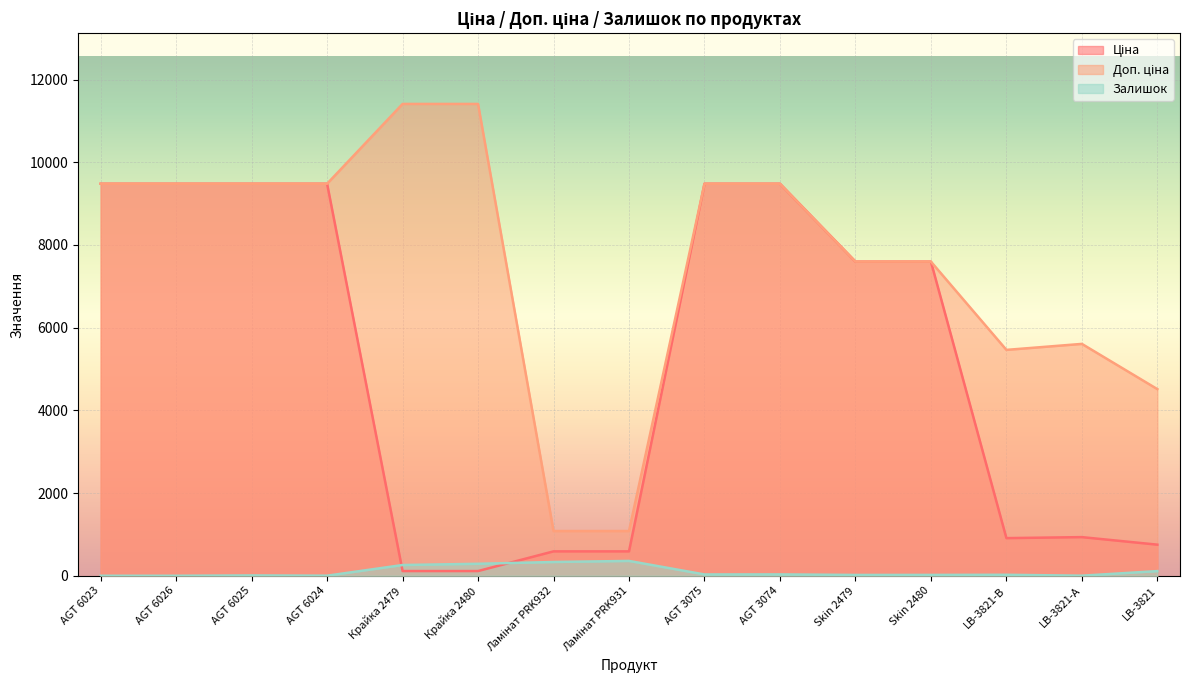

True or false: Залишок and Доп. ціна cross at least once.

False